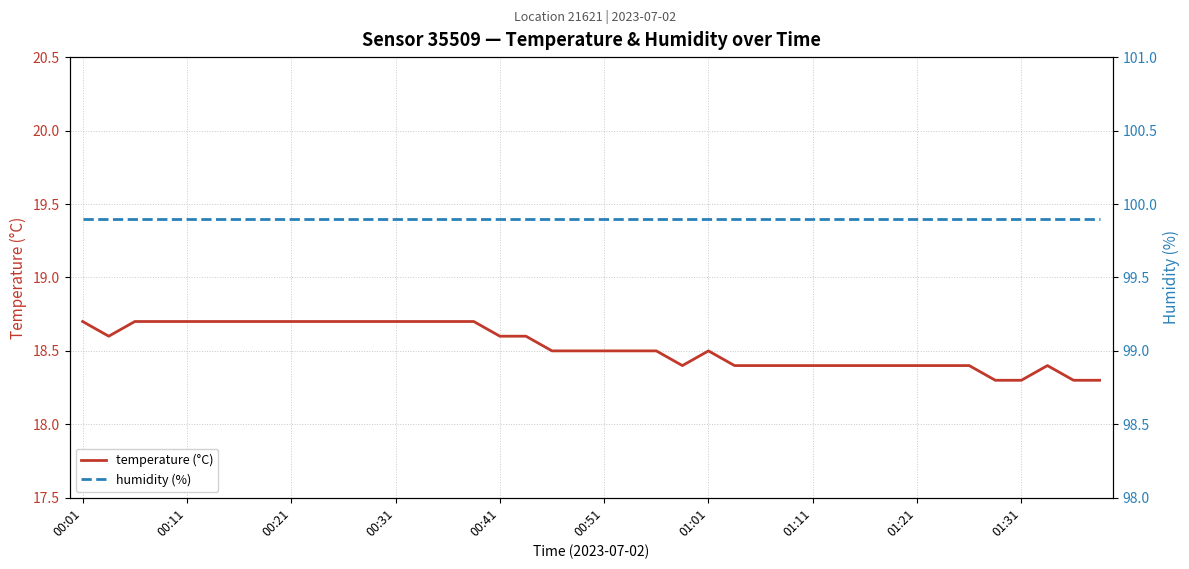

Does the chart have visible grid lines?

Yes